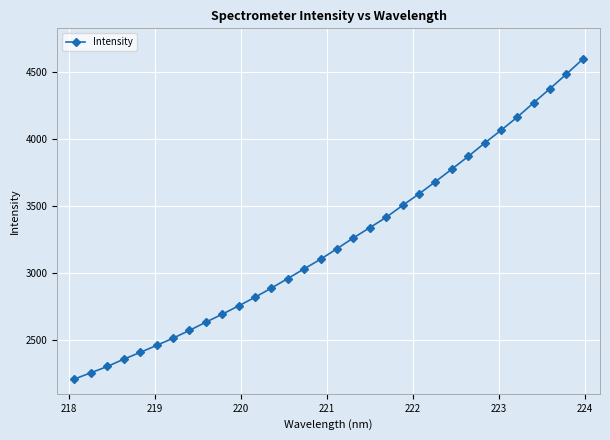

Count the number of values greater than 3181.

16